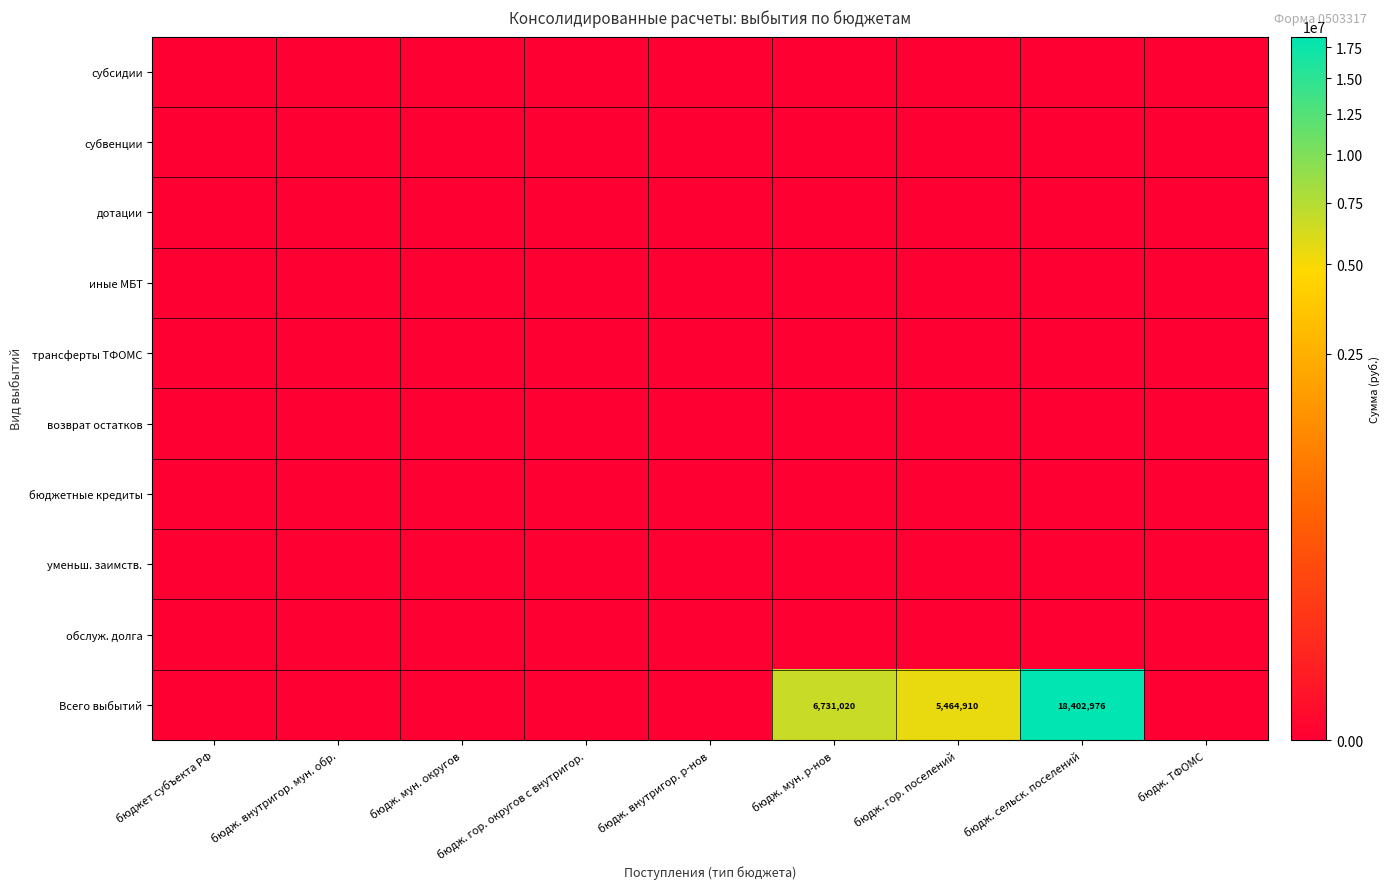

At which label does трансферты ТФОМС reach its minimum?

бюджет субъекта РФ